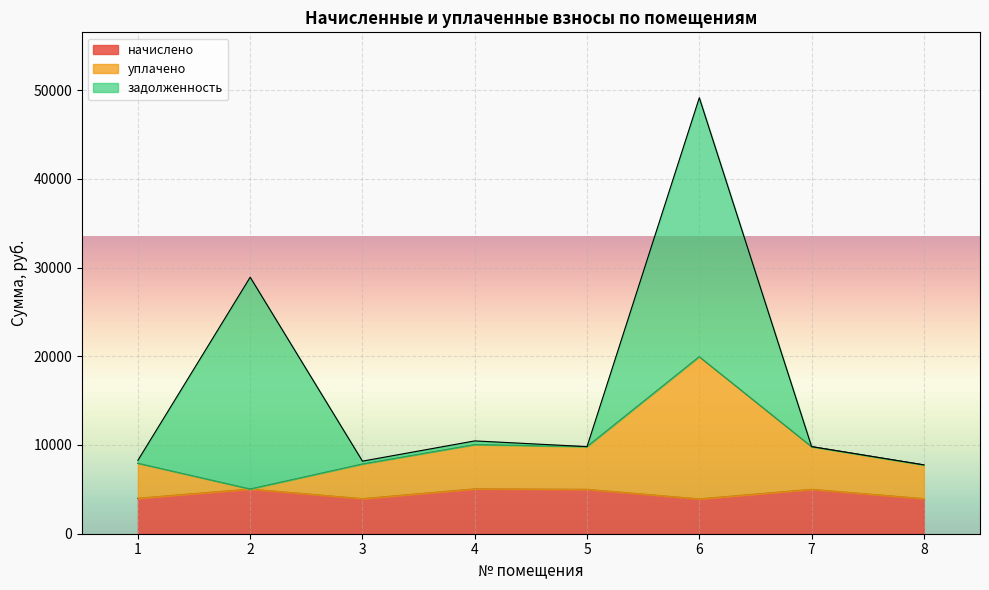

At which label is начислено closest to 4491?

1